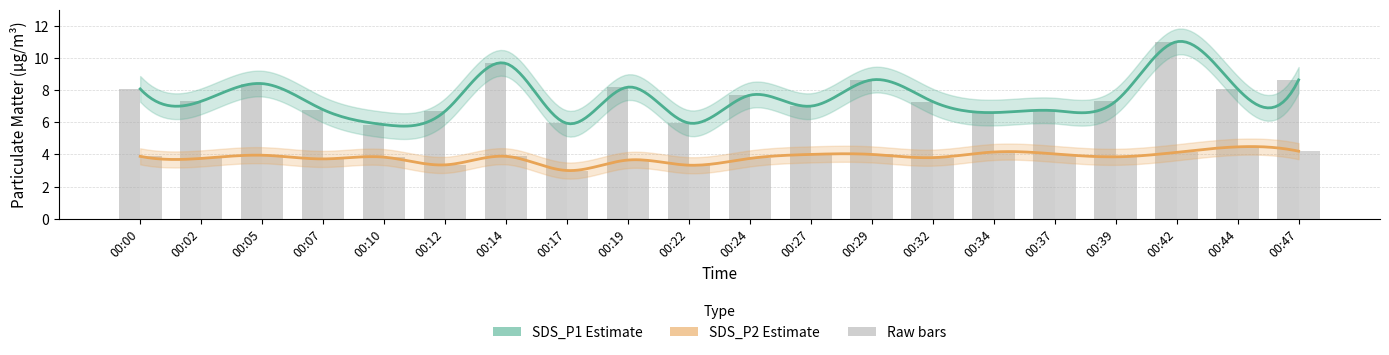

Where is SDS_P2 nearest to the value 3?

00:17